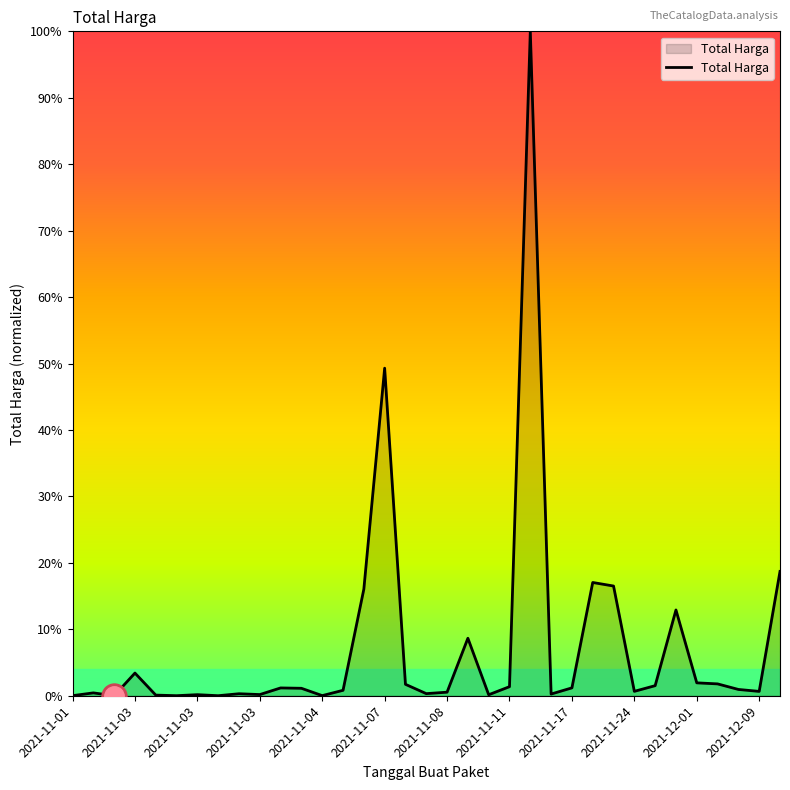

What is the maximum value shown in the chart?

100.0